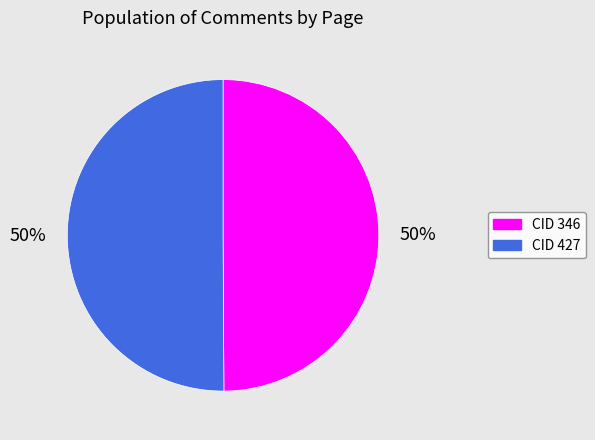

What is the ratio of the value at CID 346 to the value at CID 427?

1.0